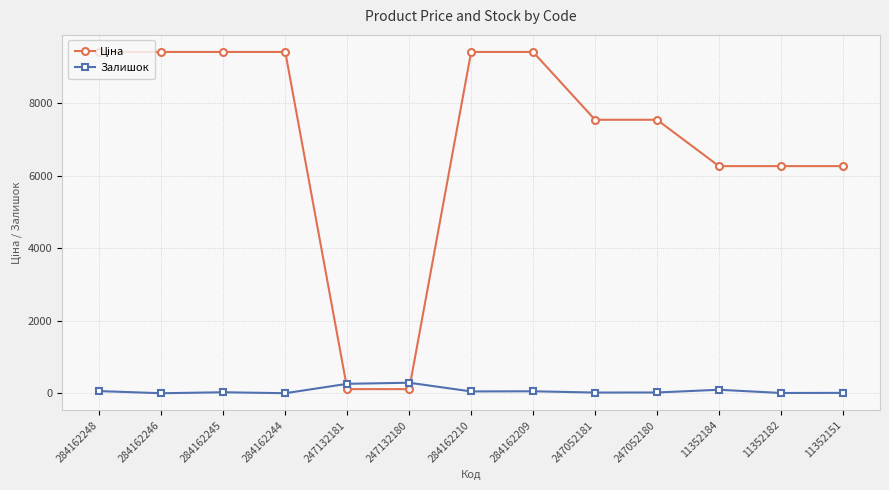

How many data points does each series have?

13